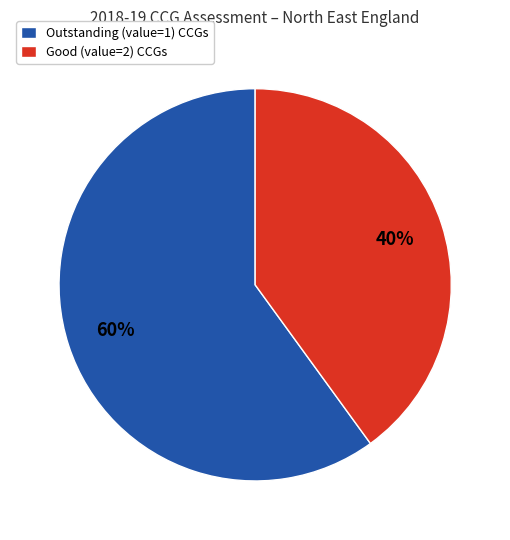

What is the ratio of the value at Outstanding (value=1) CCGs to the value at Good (value=2) CCGs?

1.5